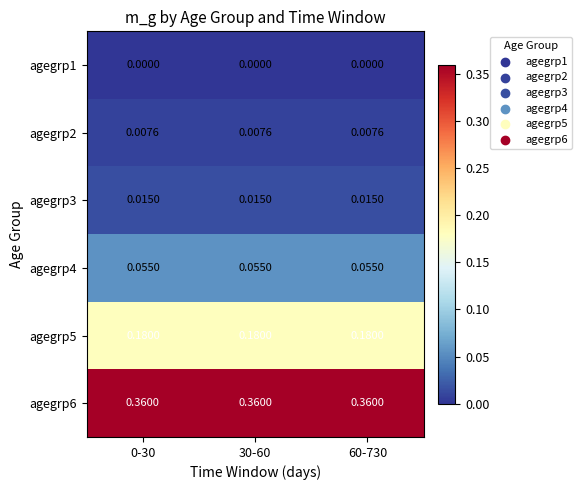

Which series has the largest total across all categories?

agegrp6